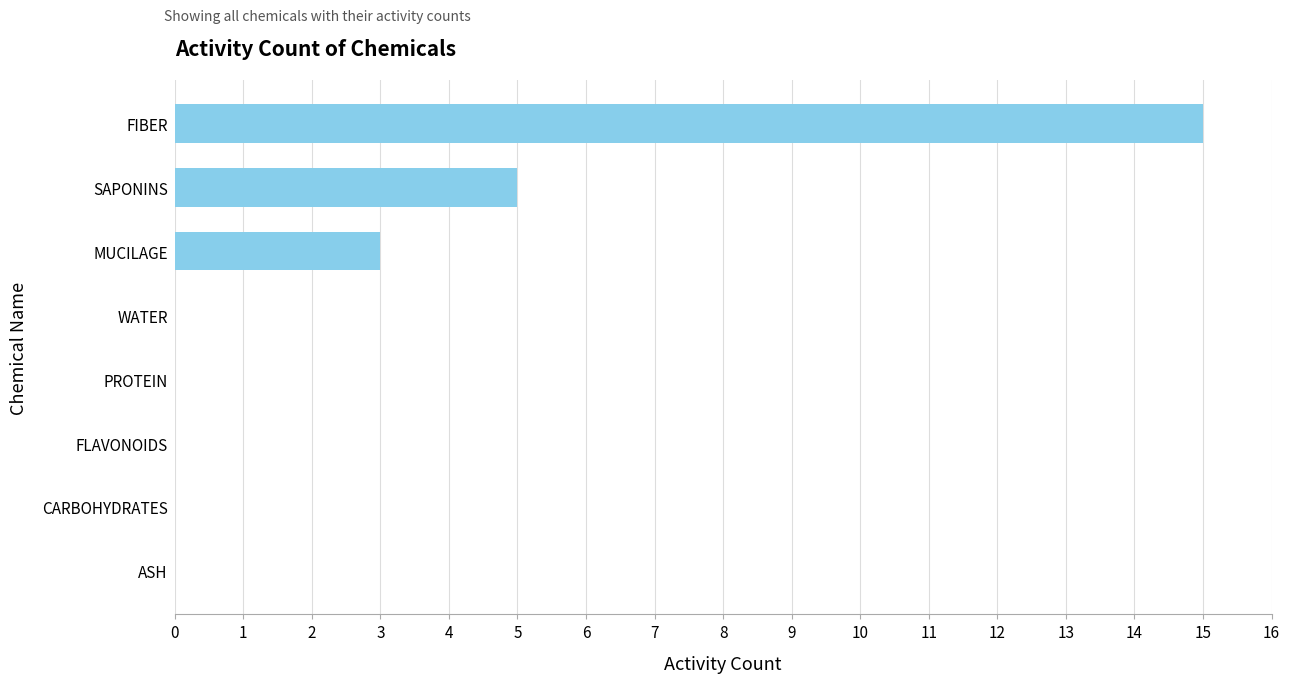

At which label is the value closest to 7?

SAPONINS